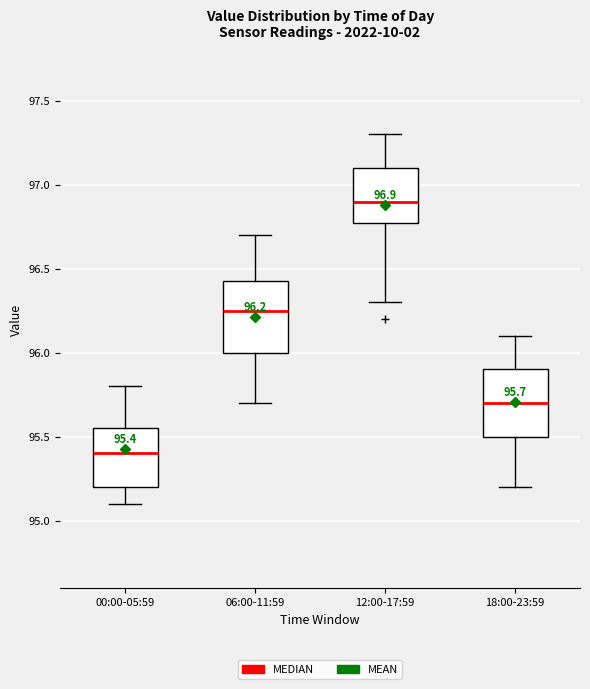

Which box has the lowest median line?

00:00-05:59